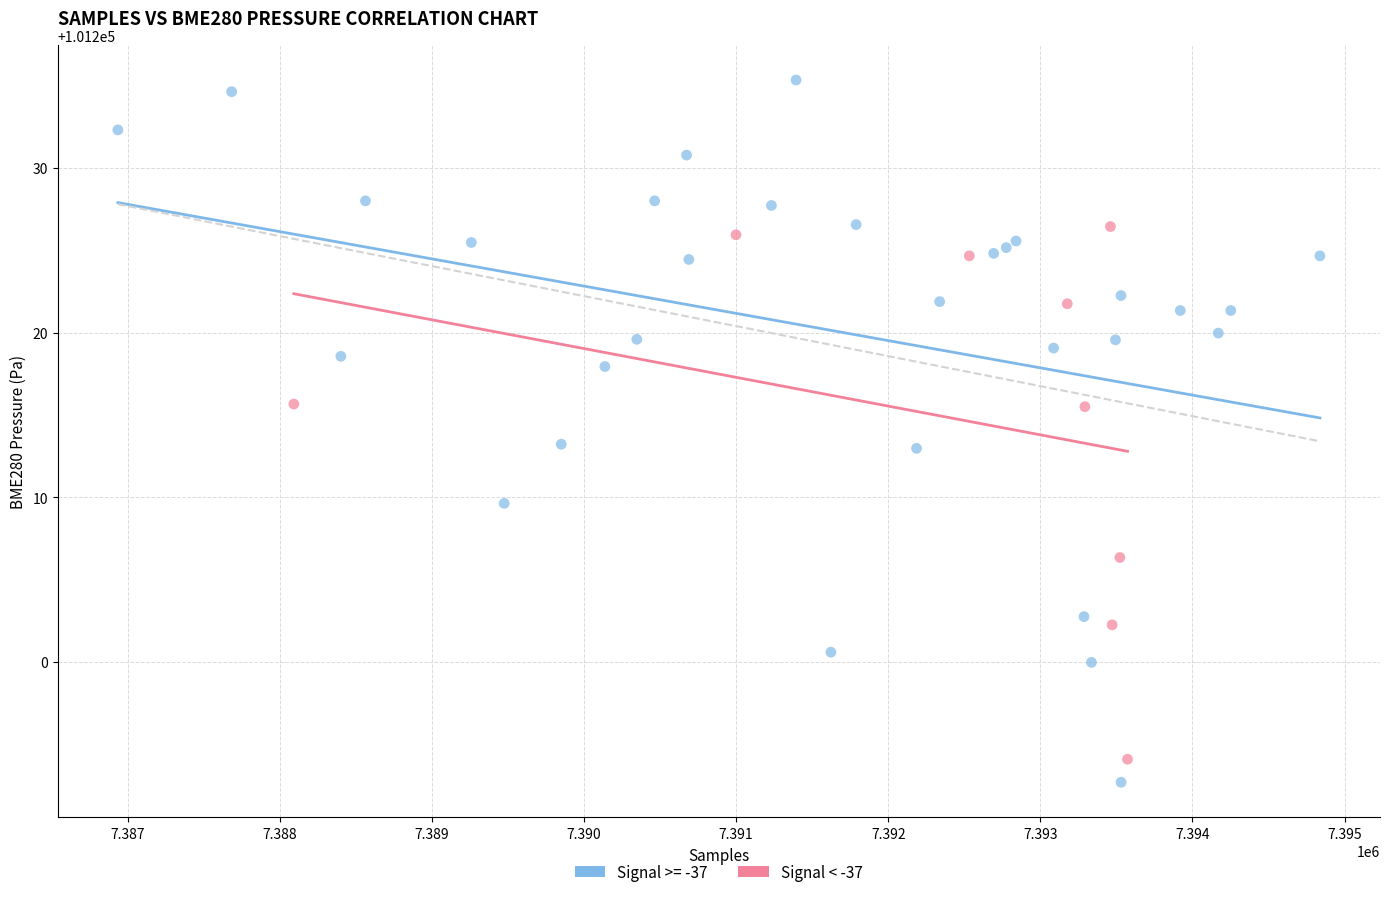

Which series contains the highest Y value?

Signal >= -37